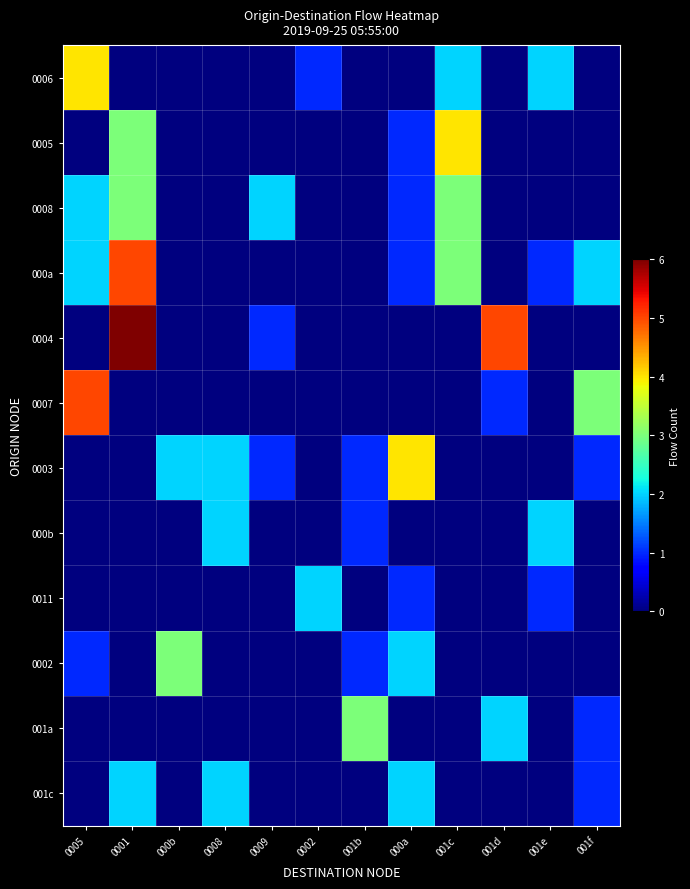

Reading left to right, what are all the values shown in this chart?

0006: 0005=4	0001=0	000b=0	0008=0	0009=0	0002=1	001b=0	000a=0	001c=2	001d=0	001e=2	001f=0
0005: 0005=0	0001=3	000b=0	0008=0	0009=0	0002=0	001b=0	000a=1	001c=4	001d=0	001e=0	001f=0
0008: 0005=2	0001=3	000b=0	0008=0	0009=2	0002=0	001b=0	000a=1	001c=3	001d=0	001e=0	001f=0
000a: 0005=2	0001=5	000b=0	0008=0	0009=0	0002=0	001b=0	000a=1	001c=3	001d=0	001e=1	001f=2
0004: 0005=0	0001=6	000b=0	0008=0	0009=1	0002=0	001b=0	000a=0	001c=0	001d=5	001e=0	001f=0
0007: 0005=5	0001=0	000b=0	0008=0	0009=0	0002=0	001b=0	000a=0	001c=0	001d=1	001e=0	001f=3
0003: 0005=0	0001=0	000b=2	0008=2	0009=1	0002=0	001b=1	000a=4	001c=0	001d=0	001e=0	001f=1
000b: 0005=0	0001=0	000b=0	0008=2	0009=0	0002=0	001b=1	000a=0	001c=0	001d=0	001e=2	001f=0
0011: 0005=0	0001=0	000b=0	0008=0	0009=0	0002=2	001b=0	000a=1	001c=0	001d=0	001e=1	001f=0
0002: 0005=1	0001=0	000b=3	0008=0	0009=0	0002=0	001b=1	000a=2	001c=0	001d=0	001e=0	001f=0
001a: 0005=0	0001=0	000b=0	0008=0	0009=0	0002=0	001b=3	000a=0	001c=0	001d=2	001e=0	001f=1
001c: 0005=0	0001=2	000b=0	0008=2	0009=0	0002=0	001b=0	000a=2	001c=0	001d=0	001e=0	001f=1